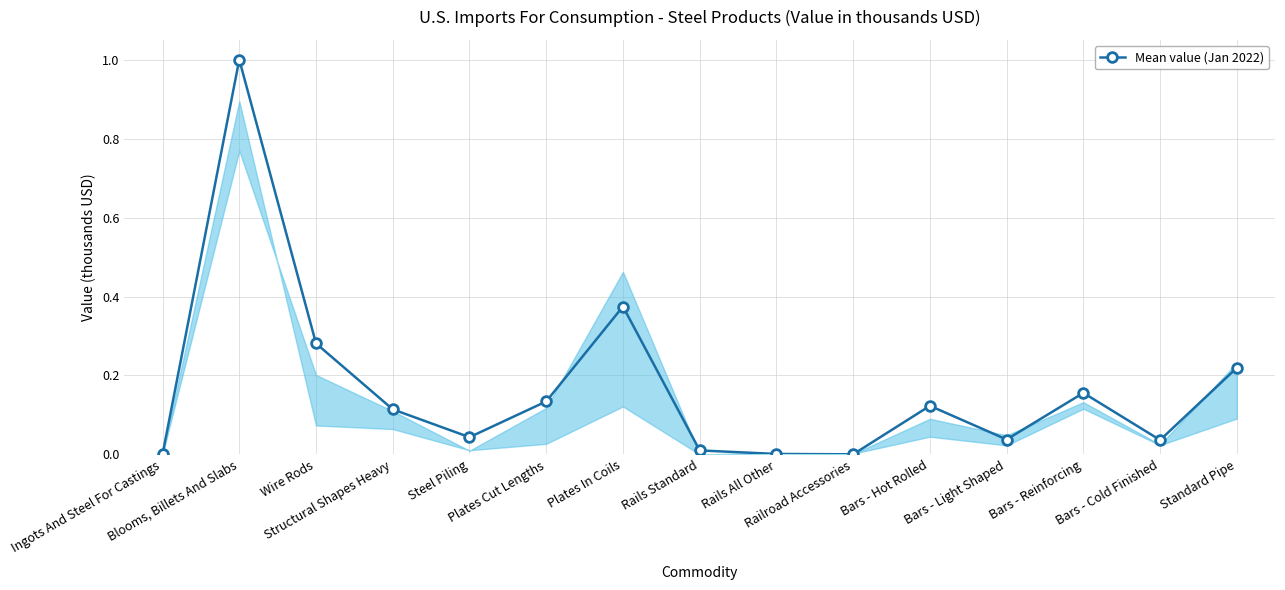

True or false: the data has more than 0 interior local peaks.

True